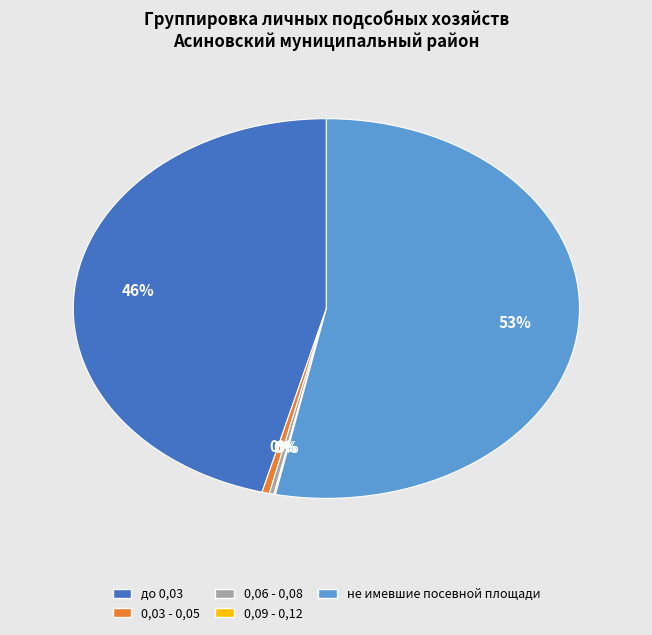

Rank the categories by value from highest to lowest.

не имевшие посевной площади, до 0,03, 0,03 - 0,05, 0,06 - 0,08, 0,09 - 0,12